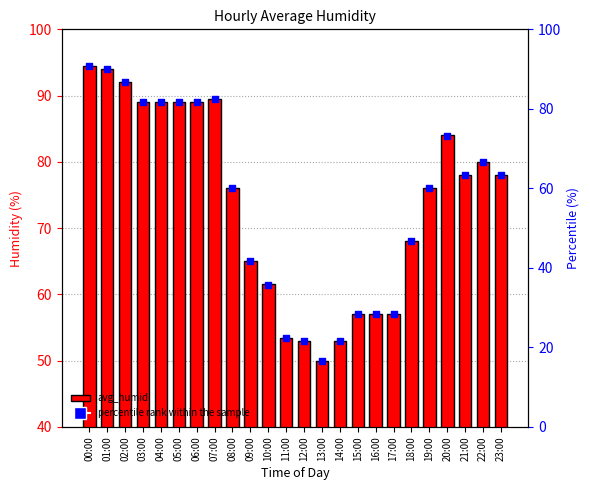

Which series has the largest Y range (max minus min)?

percentile rank within the sample